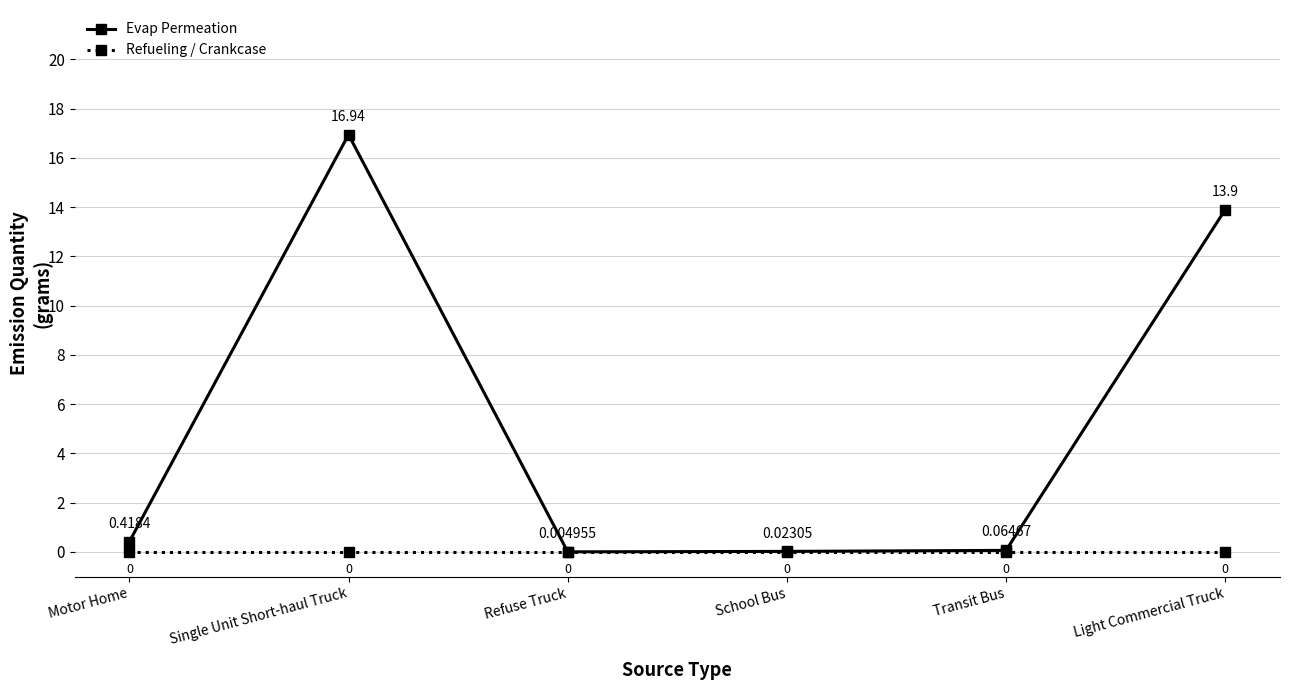

True or false: Evap Permeation and Refueling / Crankcase cross at least once.

False